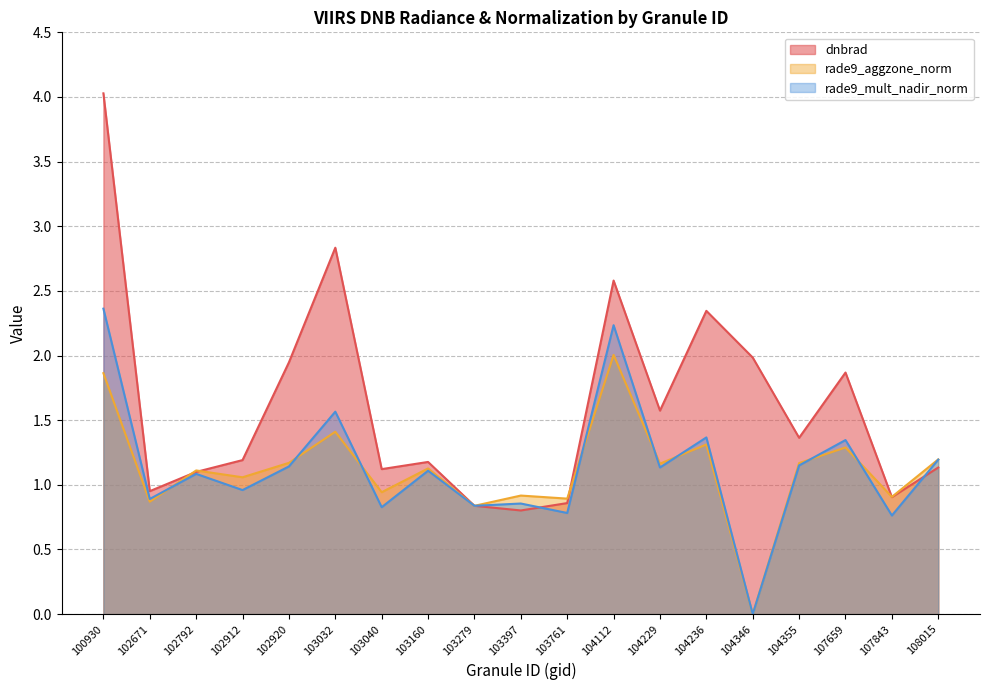

True or false: rade9_mult_nadir_norm has more than 2 points higher than both neighbors.

True